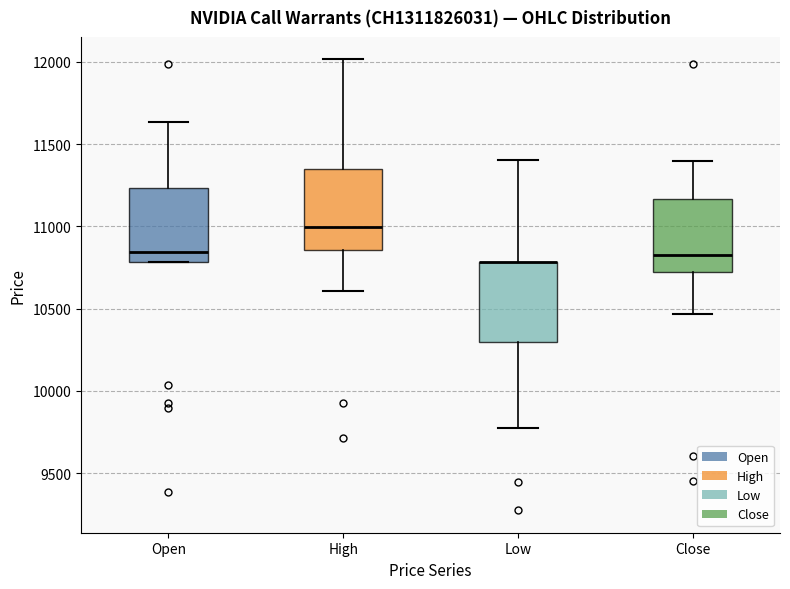

Where does the upper whisker of the box for Low end on the y-axis? The values are not printed on the chart, so give them approximately, as read against the axis.

11400